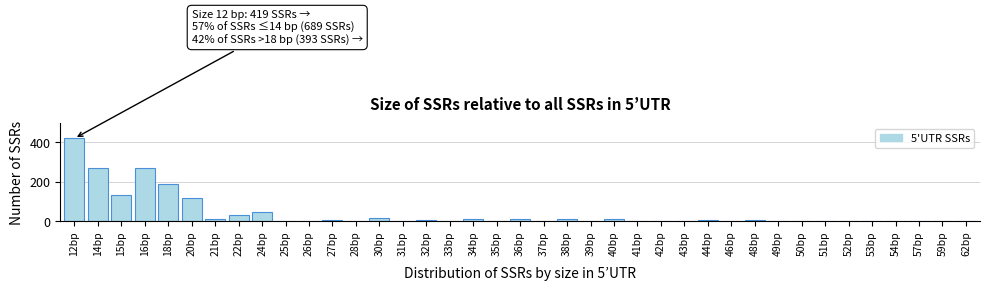

Which category has the highest value across all series?

12bp